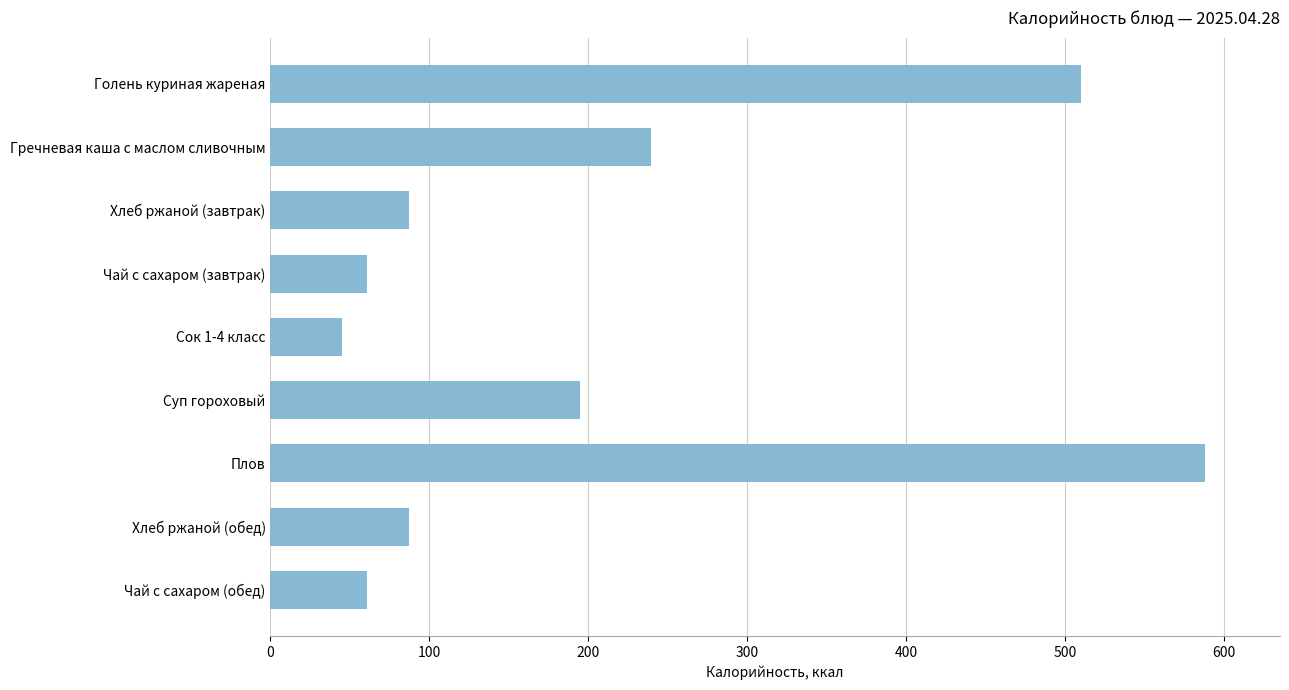

At which label is the value closest to 316?

Гречневая каша с маслом сливочным